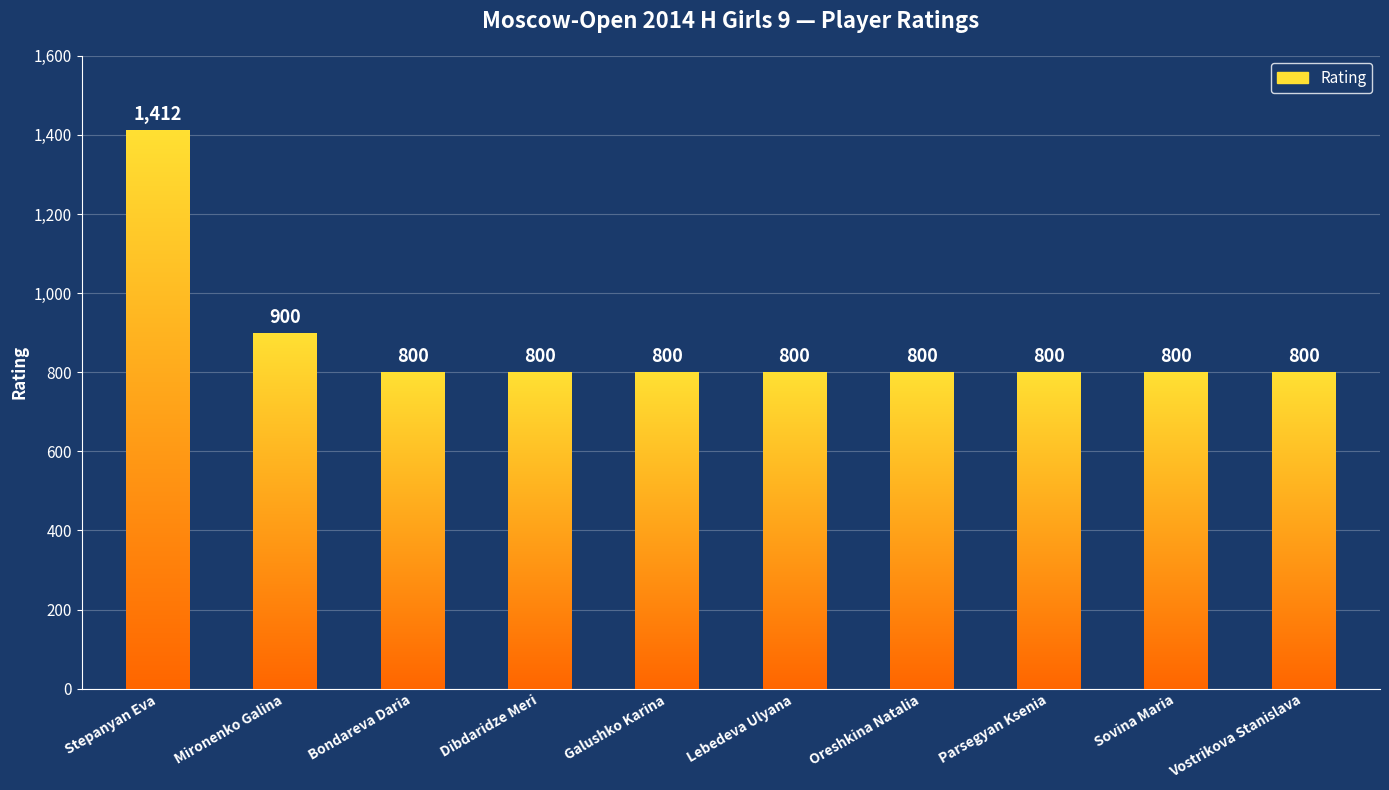

What is the maximum value shown in the chart?

1412